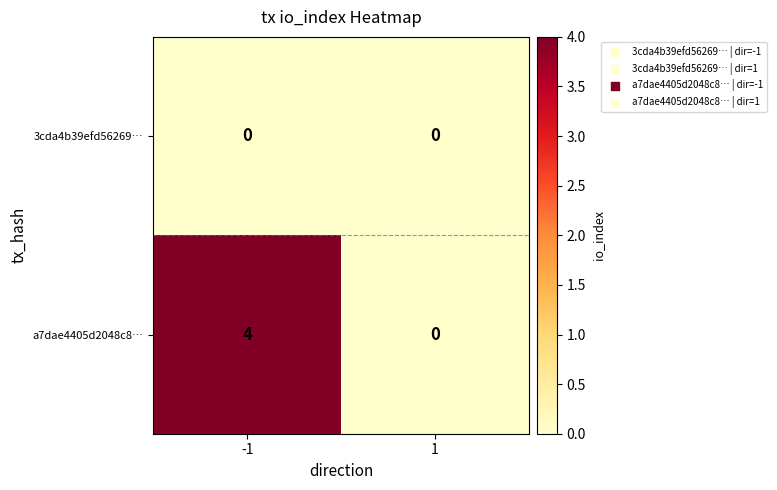

What is the approximate value of a7dae4405d2048c8… at -1?

4